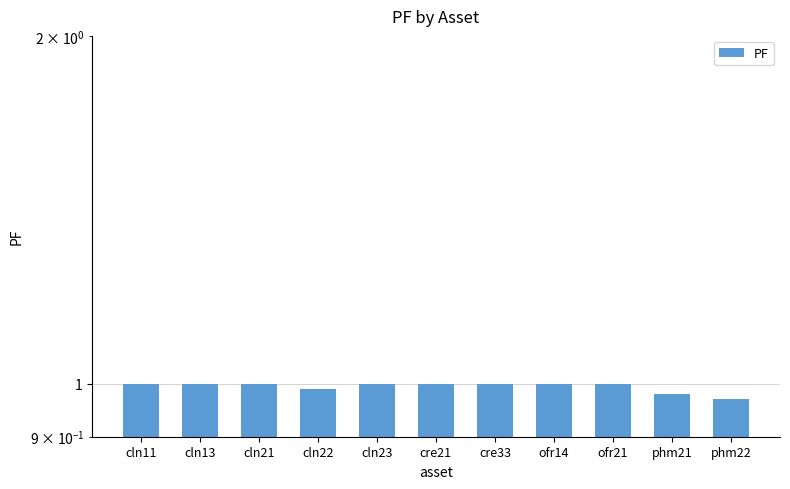

What is the smallest value displayed?

1.0